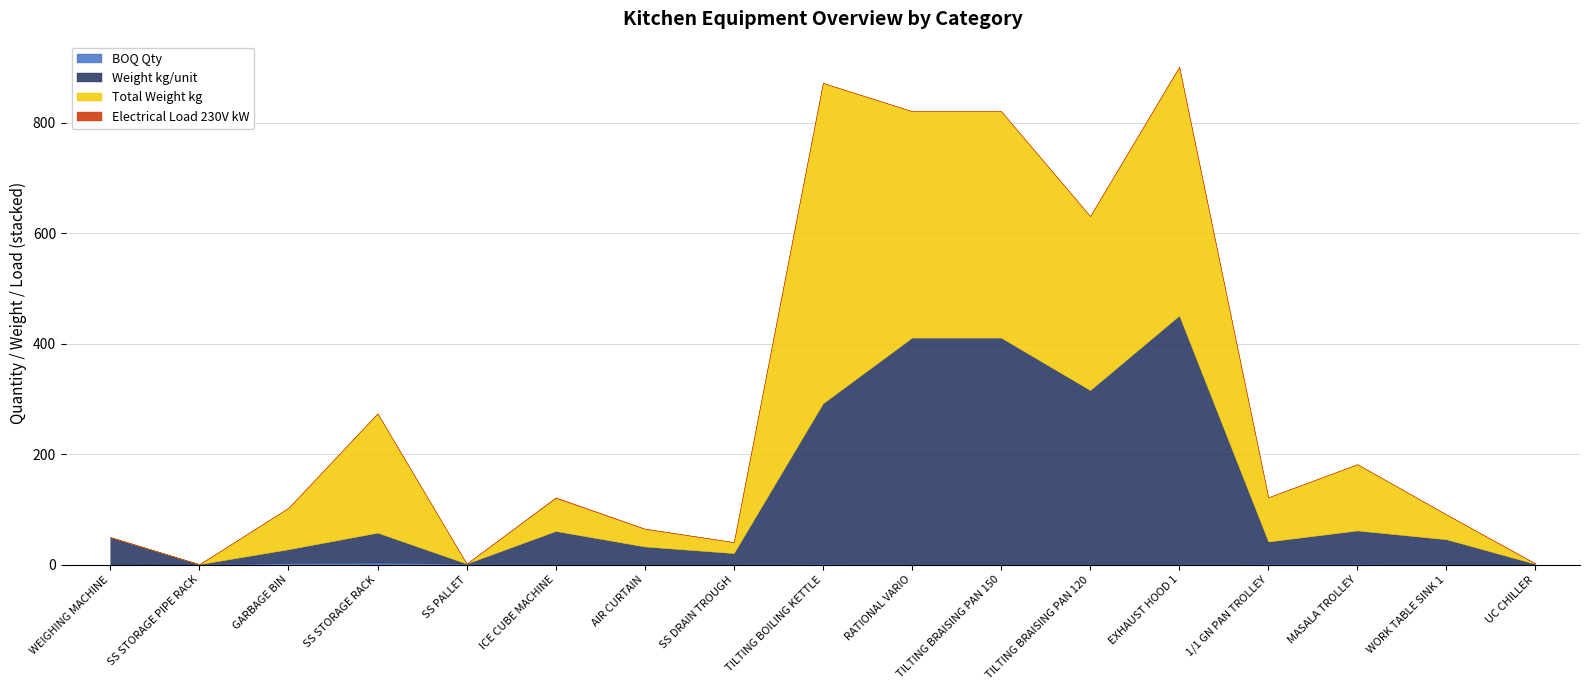

Is it true that Electrical Load 230V kW equals -0.6 at TILTING BRAISING PAN 150?

False